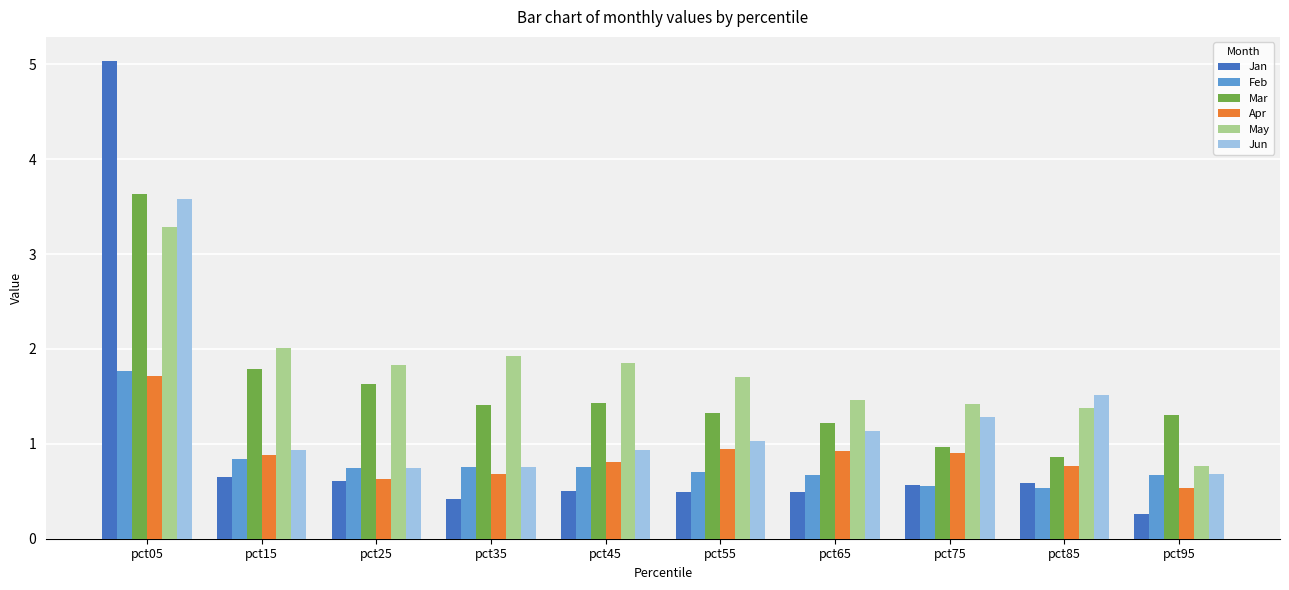

What is the sum of the Feb values at pct85 and pct75?

1.1